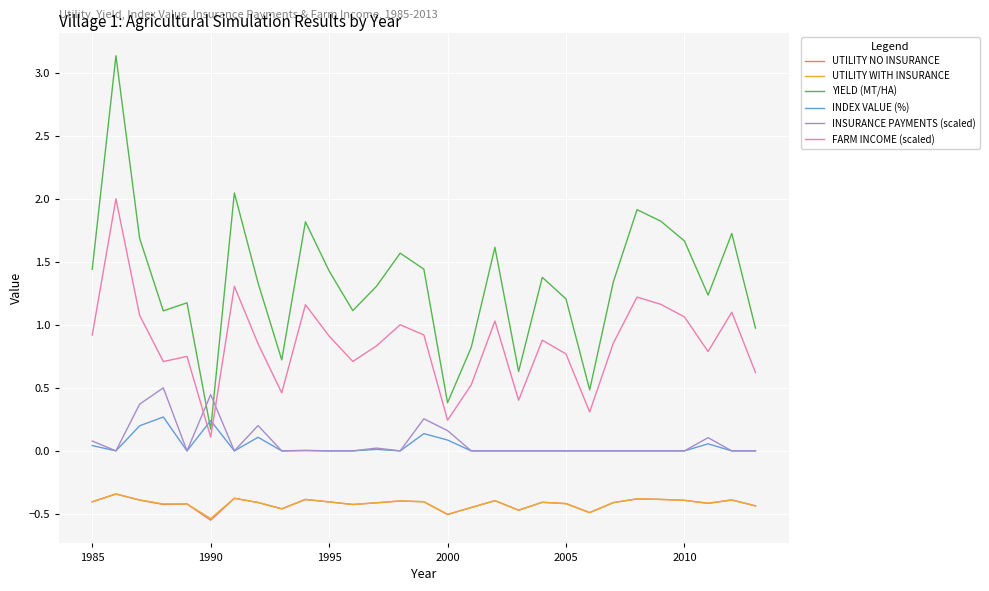

Which series has the largest range (max minus min)?

YIELD (MT/HA)